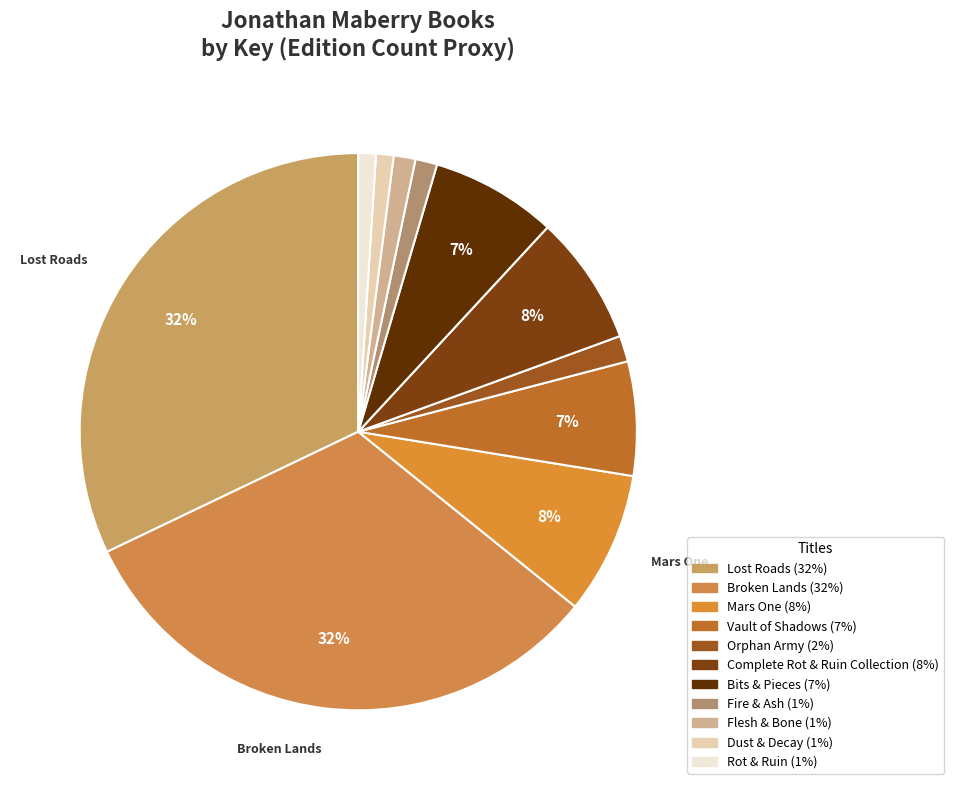

Is it true that Broken Lands is 40% of the pie?

False